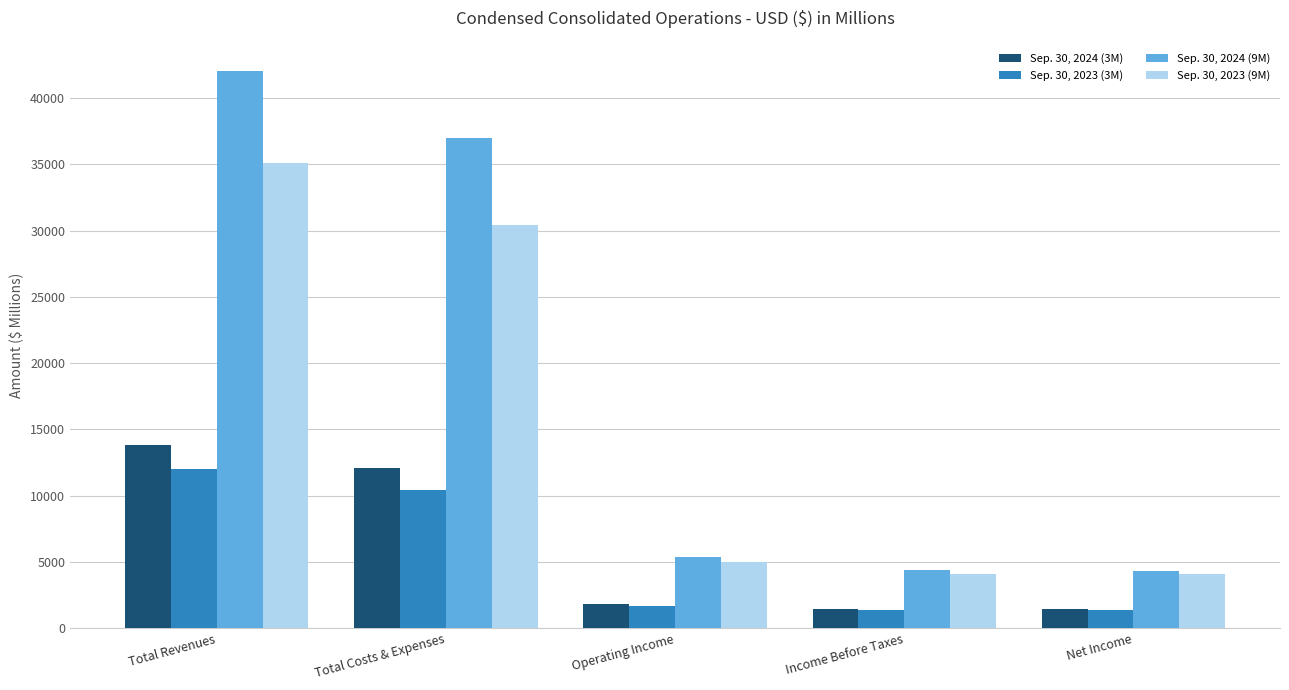

What is the approximate value of Sep. 30, 2024 (3M) at Total Costs & Expenses, to the nearest 10?

12090